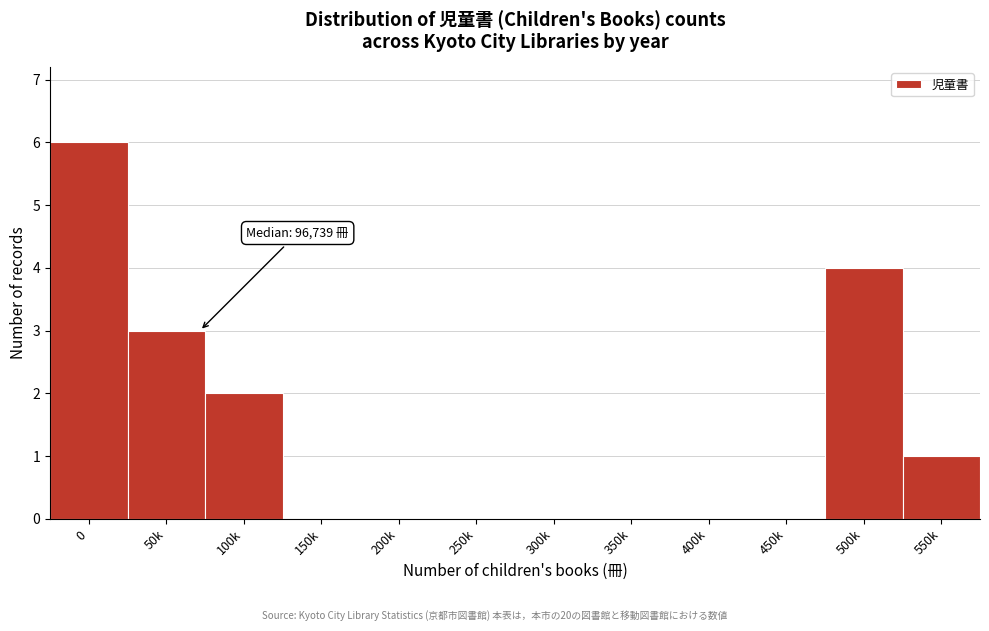

Reading left to right, transcribe all the data shown in this chart.

0=6	50k=3	100k=2	150k=0	200k=0	250k=0	300k=0	350k=0	400k=0	450k=0	500k=4	550k=1